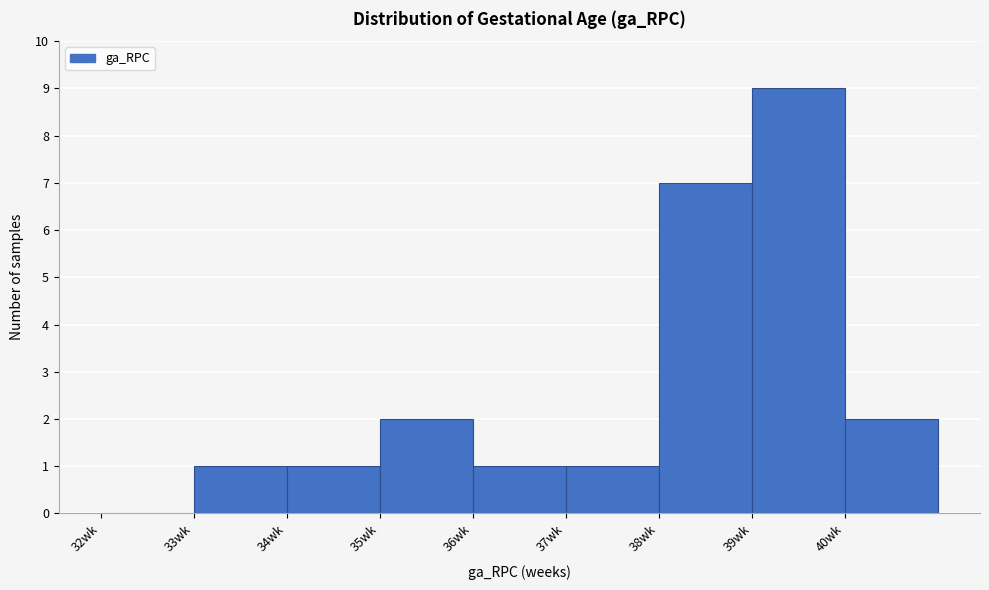

What is the height of the bar covering 33 to 34 on the x-axis? The values are not printed on the chart, so give them approximately, as read against the axis.

1